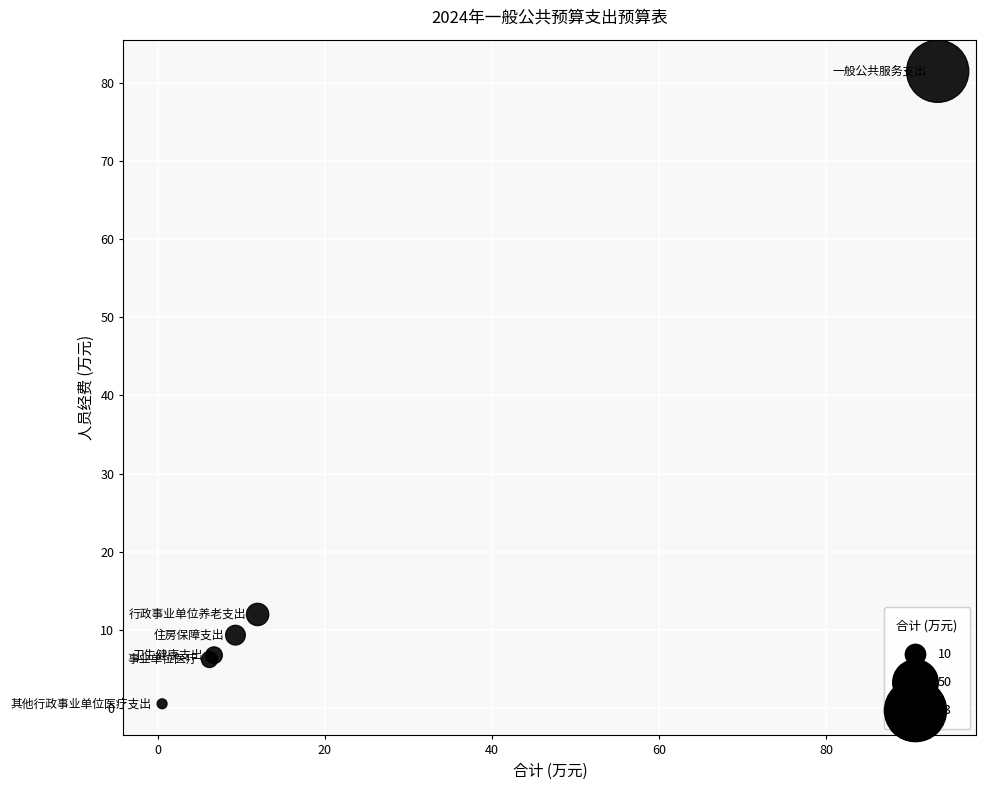

What Y value in the scatter plot is closest to 40?

12.0